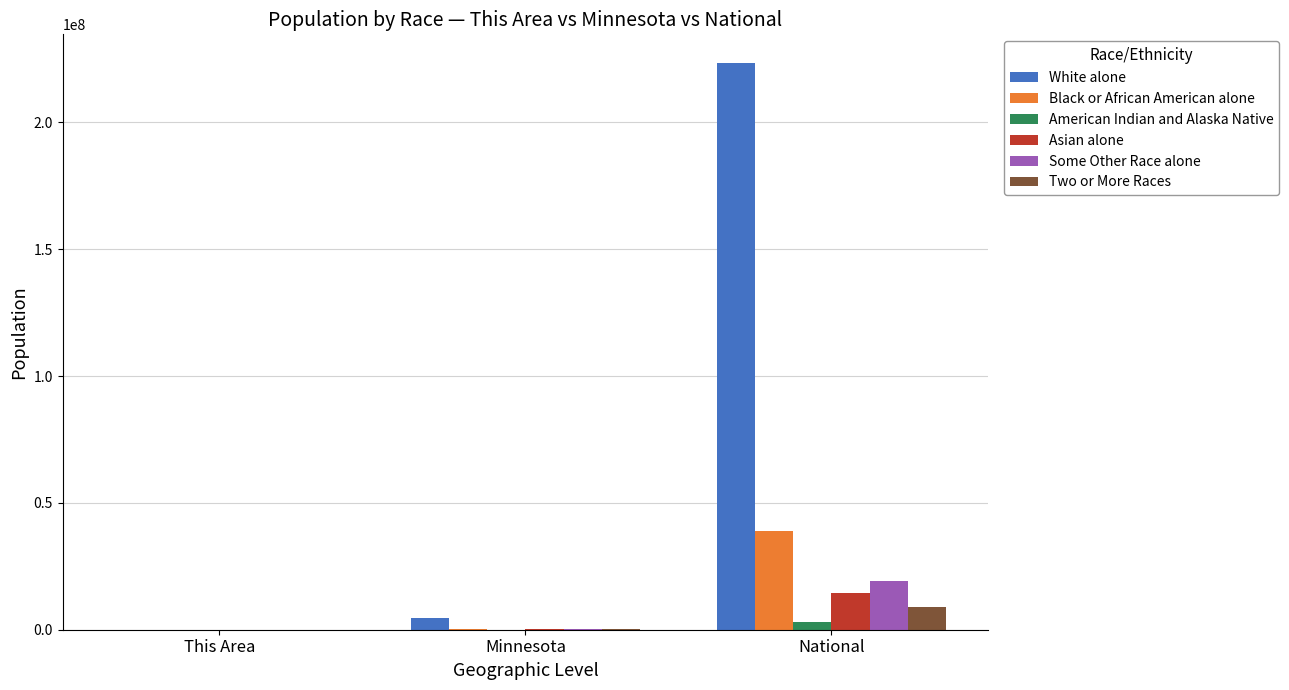

How many groups of bars are there?

3